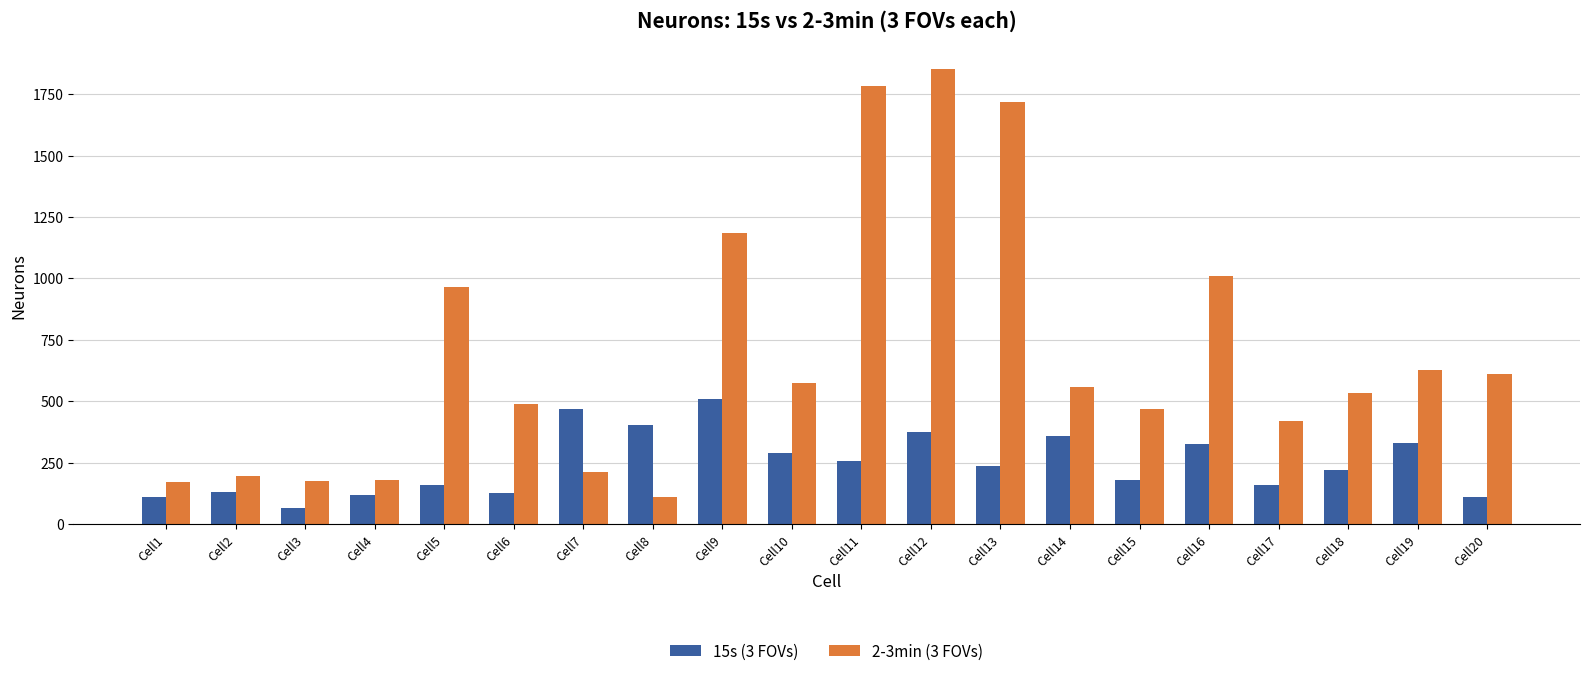

What is the difference between the maximum and second lowest values in the 15s (3 FOVs) series?

402.1